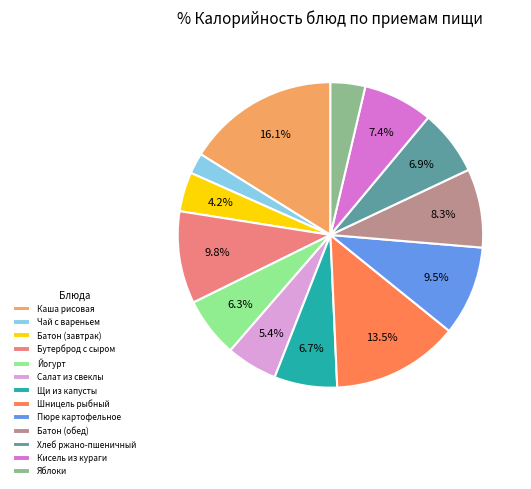

What is the largest slice in the pie chart?

Каша рисовая